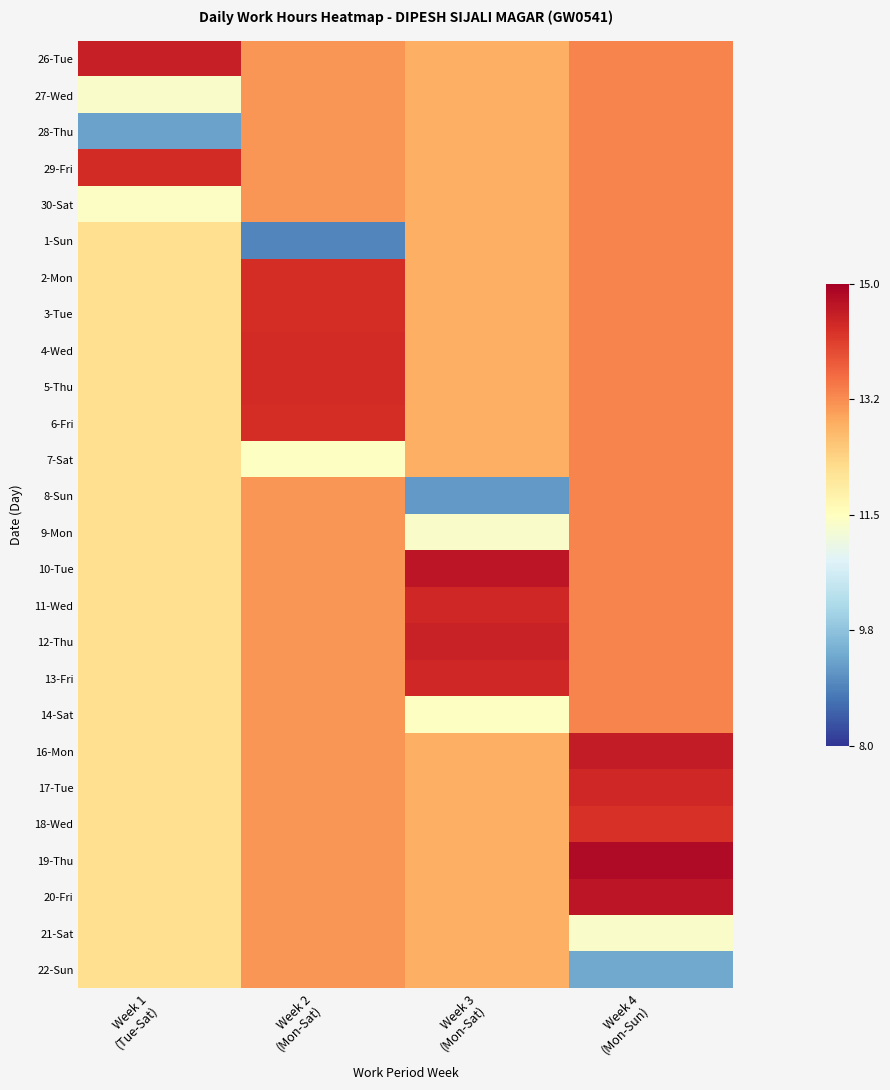

Reading left to right, transcribe all the data shown in this chart.

26-Tue: Week 1
(Tue-Sat)=0.9	Week 2
(Mon-Sat)=0.7	Week 3
(Mon-Sat)=0.7	Week 4
(Mon-Sun)=0.8
27-Wed: Week 1
(Tue-Sat)=0.5	Week 2
(Mon-Sat)=0.7	Week 3
(Mon-Sat)=0.7	Week 4
(Mon-Sun)=0.8
28-Thu: Week 1
(Tue-Sat)=0.2	Week 2
(Mon-Sat)=0.7	Week 3
(Mon-Sat)=0.7	Week 4
(Mon-Sun)=0.8
29-Fri: Week 1
(Tue-Sat)=0.9	Week 2
(Mon-Sat)=0.7	Week 3
(Mon-Sat)=0.7	Week 4
(Mon-Sun)=0.8
30-Sat: Week 1
(Tue-Sat)=0.5	Week 2
(Mon-Sat)=0.7	Week 3
(Mon-Sat)=0.7	Week 4
(Mon-Sun)=0.8
1-Sun: Week 1
(Tue-Sat)=0.6	Week 2
(Mon-Sat)=0.1	Week 3
(Mon-Sat)=0.7	Week 4
(Mon-Sun)=0.8
2-Mon: Week 1
(Tue-Sat)=0.6	Week 2
(Mon-Sat)=0.9	Week 3
(Mon-Sat)=0.7	Week 4
(Mon-Sun)=0.8
3-Tue: Week 1
(Tue-Sat)=0.6	Week 2
(Mon-Sat)=0.9	Week 3
(Mon-Sat)=0.7	Week 4
(Mon-Sun)=0.8
4-Wed: Week 1
(Tue-Sat)=0.6	Week 2
(Mon-Sat)=0.9	Week 3
(Mon-Sat)=0.7	Week 4
(Mon-Sun)=0.8
5-Thu: Week 1
(Tue-Sat)=0.6	Week 2
(Mon-Sat)=0.9	Week 3
(Mon-Sat)=0.7	Week 4
(Mon-Sun)=0.8
6-Fri: Week 1
(Tue-Sat)=0.6	Week 2
(Mon-Sat)=0.9	Week 3
(Mon-Sat)=0.7	Week 4
(Mon-Sun)=0.8
7-Sat: Week 1
(Tue-Sat)=0.6	Week 2
(Mon-Sat)=0.5	Week 3
(Mon-Sat)=0.7	Week 4
(Mon-Sun)=0.8
8-Sun: Week 1
(Tue-Sat)=0.6	Week 2
(Mon-Sat)=0.7	Week 3
(Mon-Sat)=0.2	Week 4
(Mon-Sun)=0.8
9-Mon: Week 1
(Tue-Sat)=0.6	Week 2
(Mon-Sat)=0.7	Week 3
(Mon-Sat)=0.5	Week 4
(Mon-Sun)=0.8
10-Tue: Week 1
(Tue-Sat)=0.6	Week 2
(Mon-Sat)=0.7	Week 3
(Mon-Sat)=1.0	Week 4
(Mon-Sun)=0.8
11-Wed: Week 1
(Tue-Sat)=0.6	Week 2
(Mon-Sat)=0.7	Week 3
(Mon-Sat)=0.9	Week 4
(Mon-Sun)=0.8
12-Thu: Week 1
(Tue-Sat)=0.6	Week 2
(Mon-Sat)=0.7	Week 3
(Mon-Sat)=0.9	Week 4
(Mon-Sun)=0.8
13-Fri: Week 1
(Tue-Sat)=0.6	Week 2
(Mon-Sat)=0.7	Week 3
(Mon-Sat)=0.9	Week 4
(Mon-Sun)=0.8
14-Sat: Week 1
(Tue-Sat)=0.6	Week 2
(Mon-Sat)=0.7	Week 3
(Mon-Sat)=0.5	Week 4
(Mon-Sun)=0.8
16-Mon: Week 1
(Tue-Sat)=0.6	Week 2
(Mon-Sat)=0.7	Week 3
(Mon-Sat)=0.7	Week 4
(Mon-Sun)=0.9
17-Tue: Week 1
(Tue-Sat)=0.6	Week 2
(Mon-Sat)=0.7	Week 3
(Mon-Sat)=0.7	Week 4
(Mon-Sun)=0.9
18-Wed: Week 1
(Tue-Sat)=0.6	Week 2
(Mon-Sat)=0.7	Week 3
(Mon-Sat)=0.7	Week 4
(Mon-Sun)=0.9
19-Thu: Week 1
(Tue-Sat)=0.6	Week 2
(Mon-Sat)=0.7	Week 3
(Mon-Sat)=0.7	Week 4
(Mon-Sun)=1.0
20-Fri: Week 1
(Tue-Sat)=0.6	Week 2
(Mon-Sat)=0.7	Week 3
(Mon-Sat)=0.7	Week 4
(Mon-Sun)=1.0
21-Sat: Week 1
(Tue-Sat)=0.6	Week 2
(Mon-Sat)=0.7	Week 3
(Mon-Sat)=0.7	Week 4
(Mon-Sun)=0.5
22-Sun: Week 1
(Tue-Sat)=0.6	Week 2
(Mon-Sat)=0.7	Week 3
(Mon-Sat)=0.7	Week 4
(Mon-Sun)=0.2